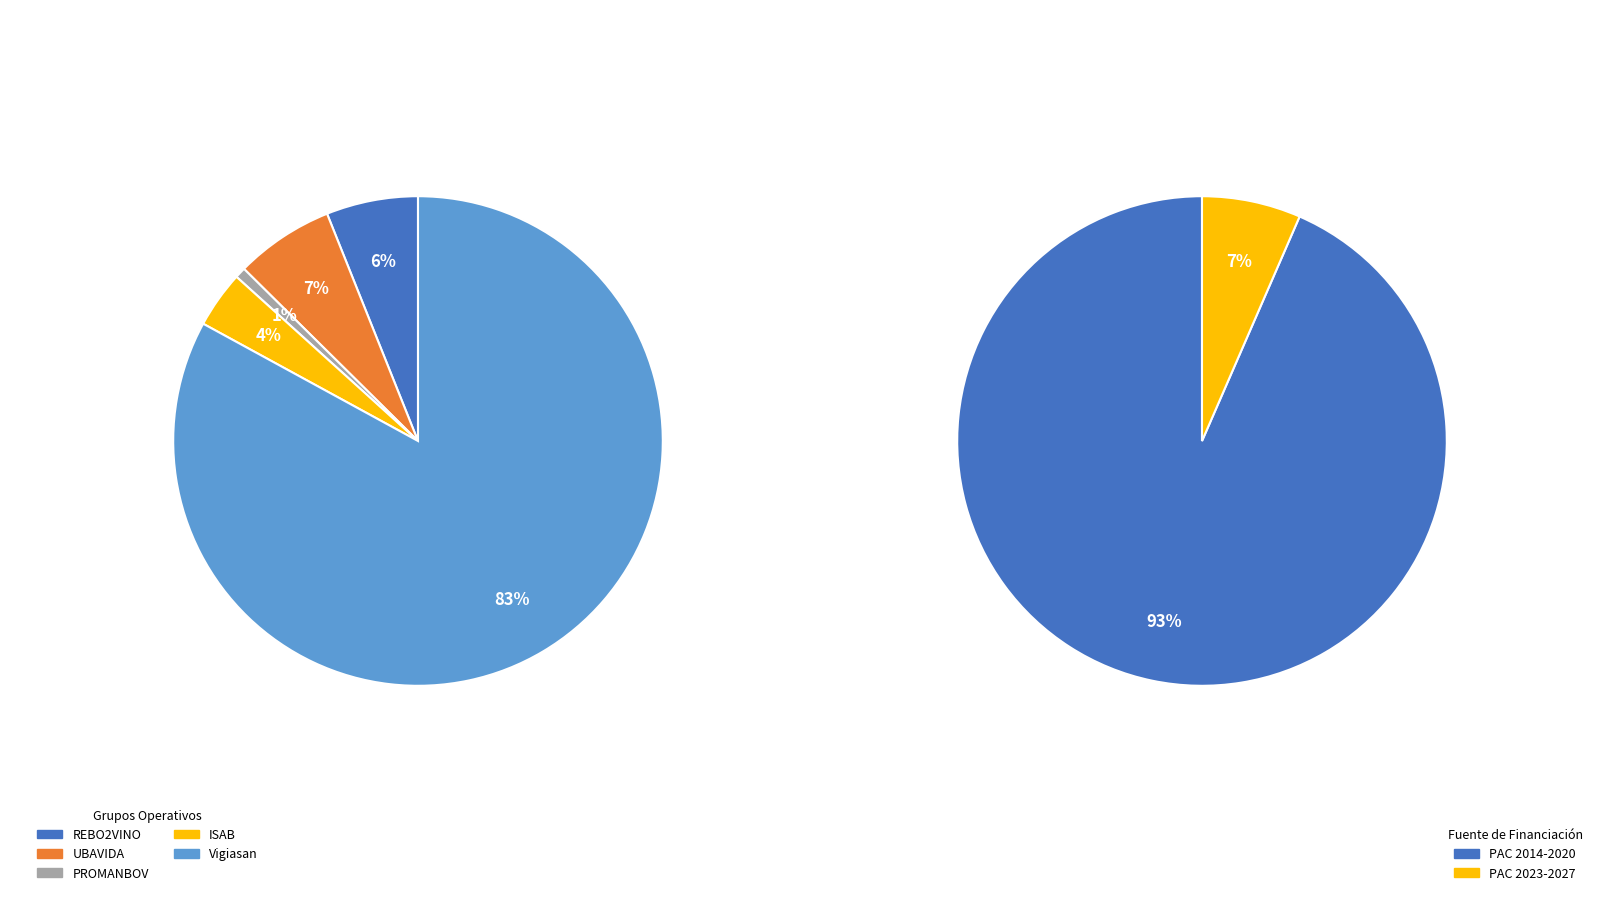

To the nearest percent, what is the difference between the largest and smallest slice percentages?

82%